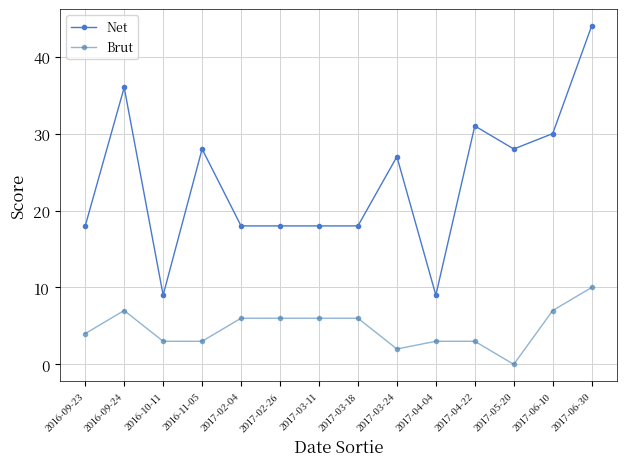

What are all the series names shown in the legend?

Net, Brut